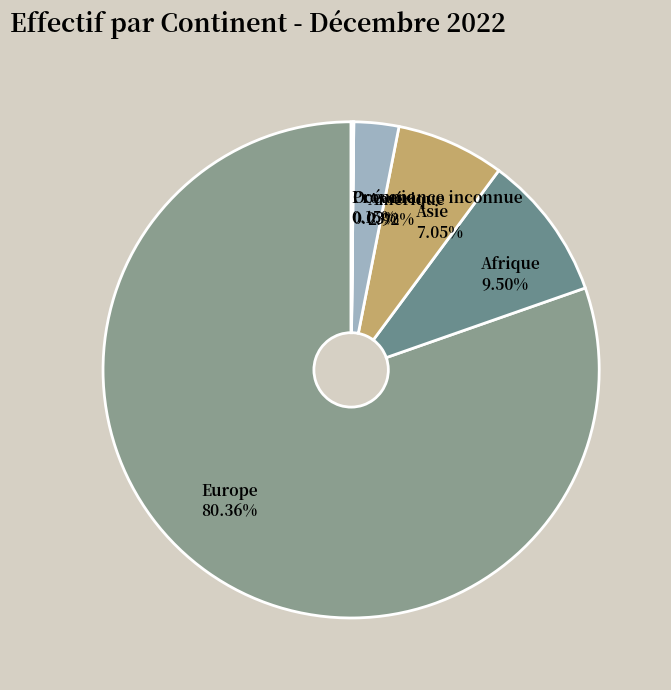

What is the ratio of the value at Afrique to the value at Asie?

1.3